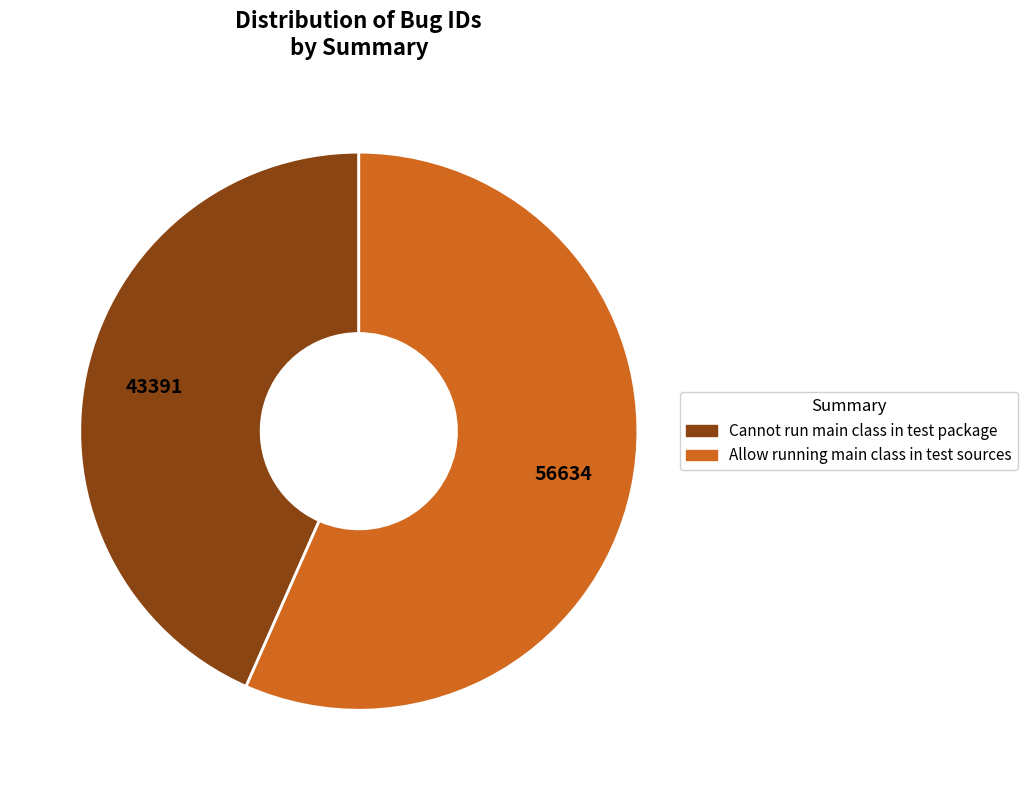

Combined, do Cannot run main class in test package and Allow running main class in test sources account for over 50%?

Yes